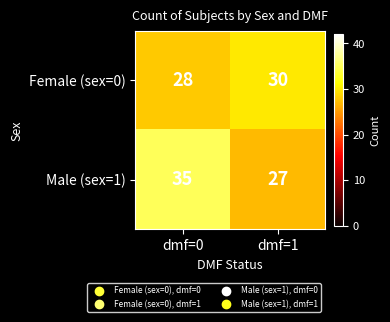

What is the average value of the Female (sex=0) series?

29